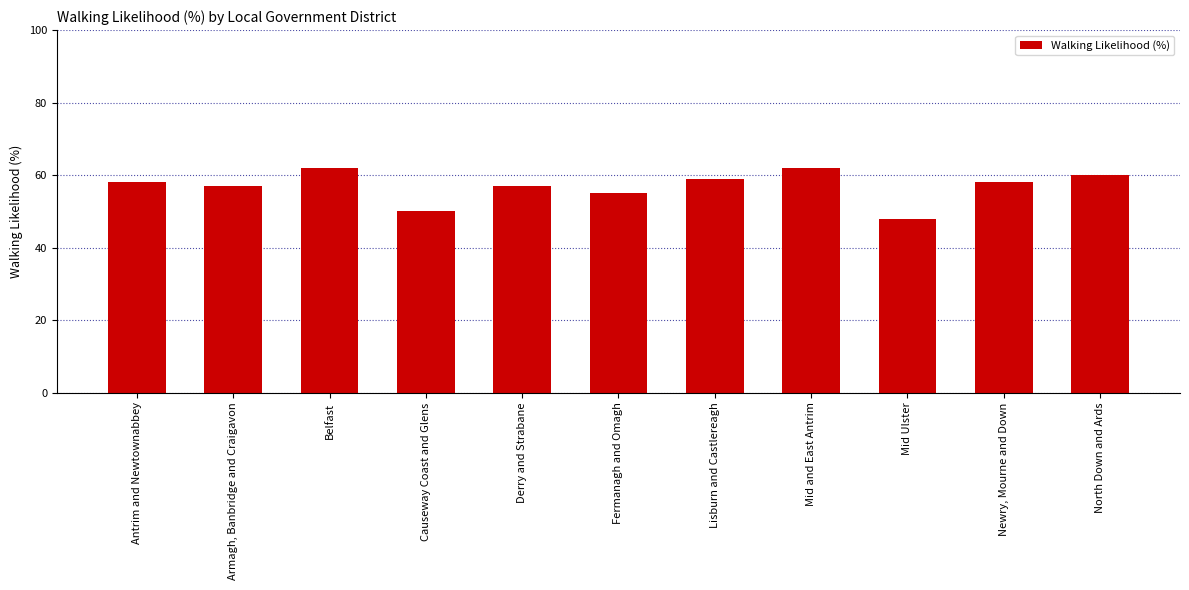

What is the ratio of the value at Antrim and Newtownabbey to the value at Mid and East Antrim?

0.9